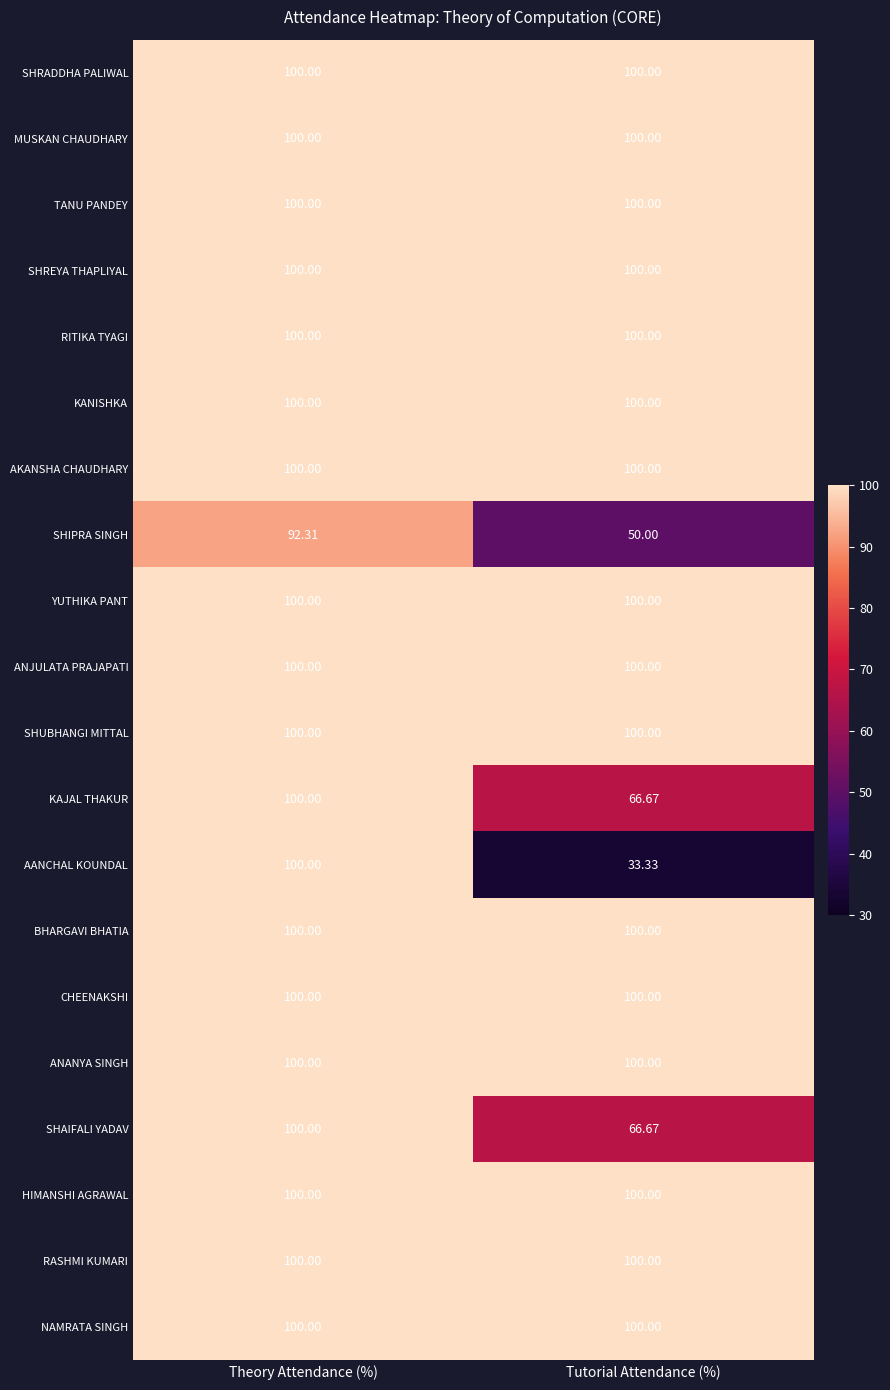

Which series changed the most between Theory Attendance (%) and Tutorial Attendance (%)?

AANCHAL KOUNDAL